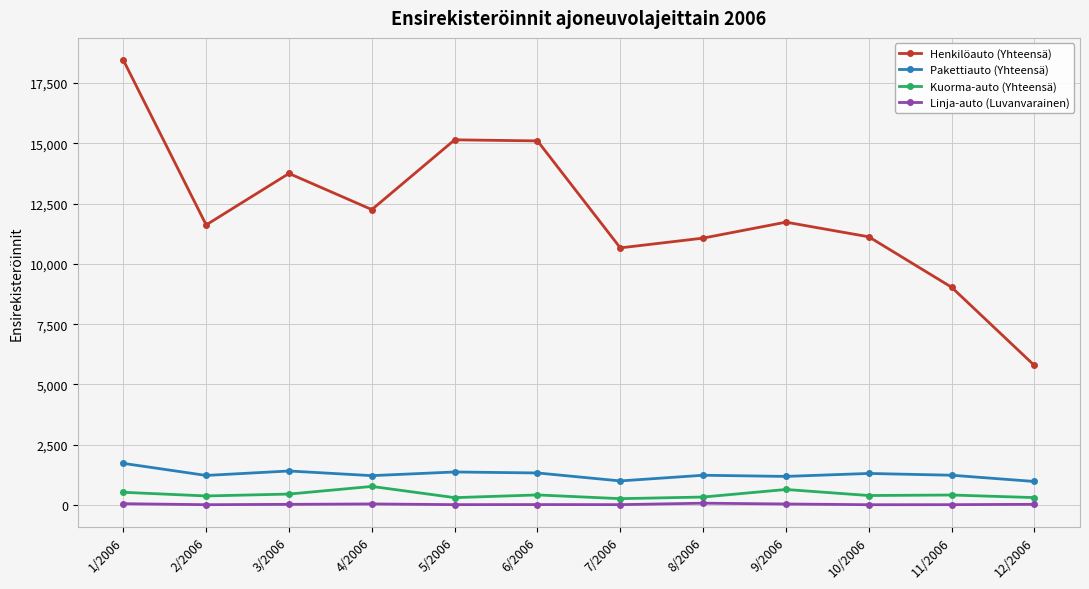

The value of Linja-auto (Luvanvarainen) at 3/2006 is 32. True or false?

True